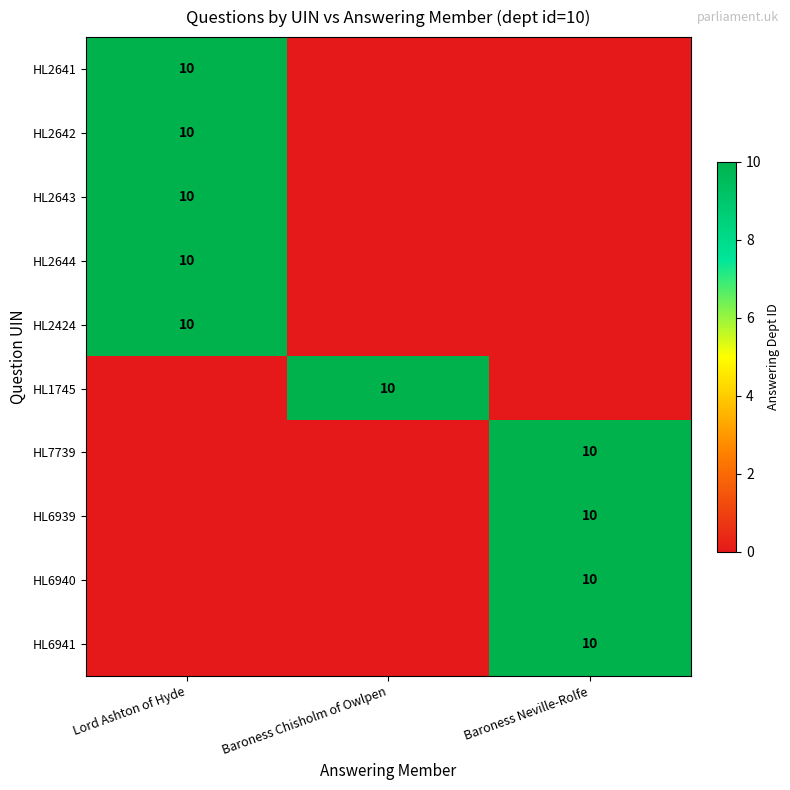

What is the total value across all series at Lord Ashton of Hyde?

50